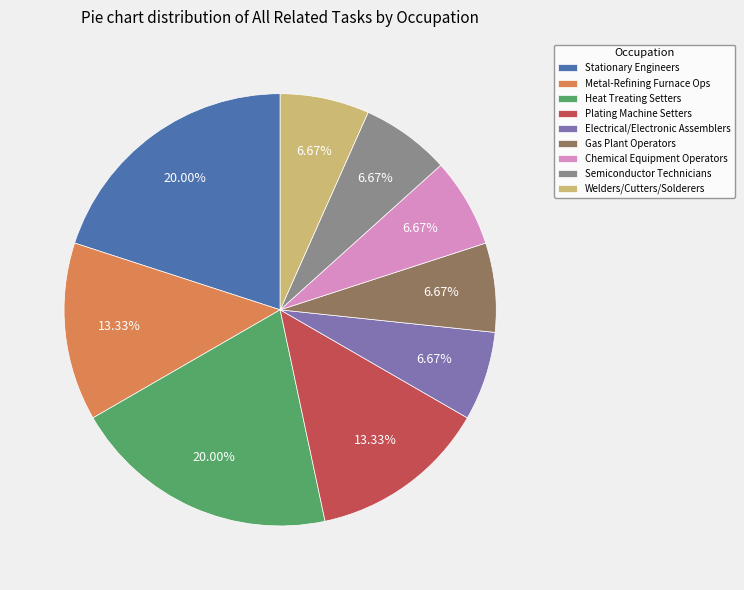

Do Electrical/Electronic Assemblers and Semiconductor Technicians together represent more than half of the pie?

No